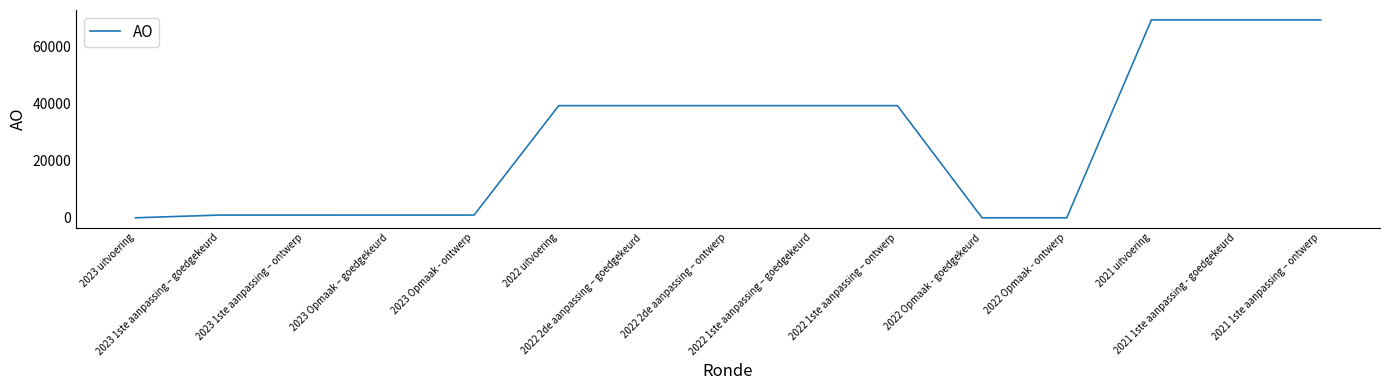

What is the maximum value shown in the chart?

69162